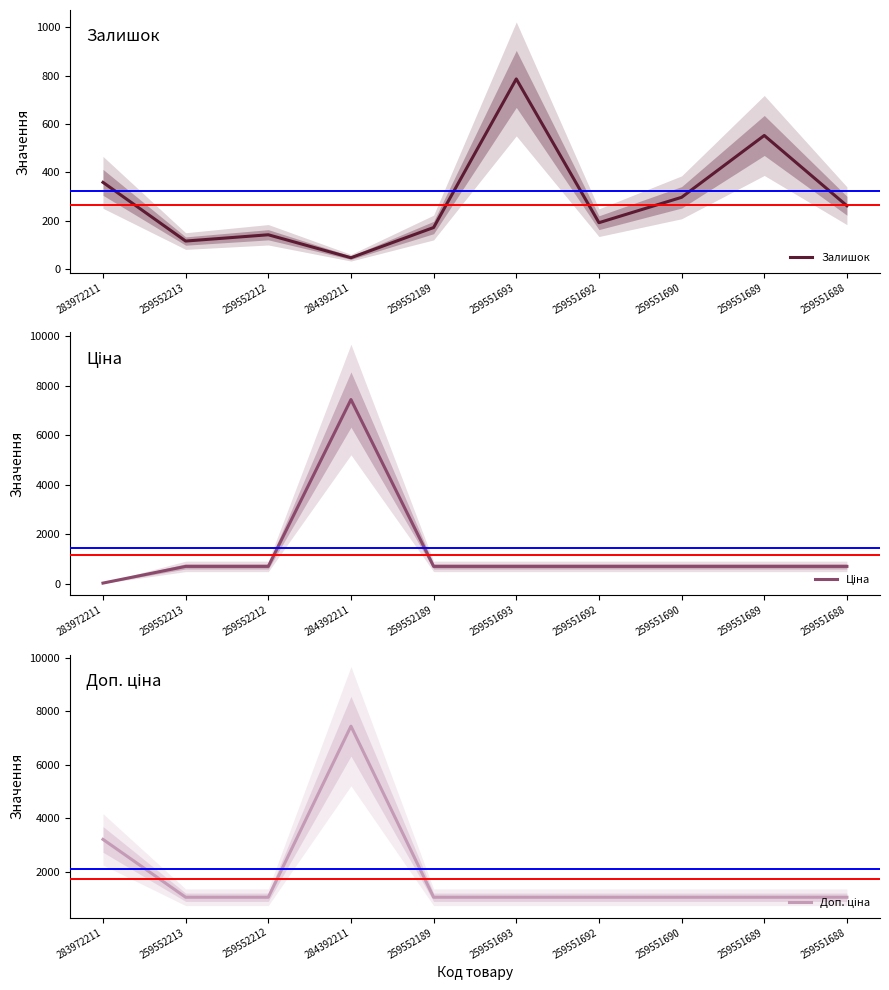

At which category does Ціна reach its first local peak?

284392211